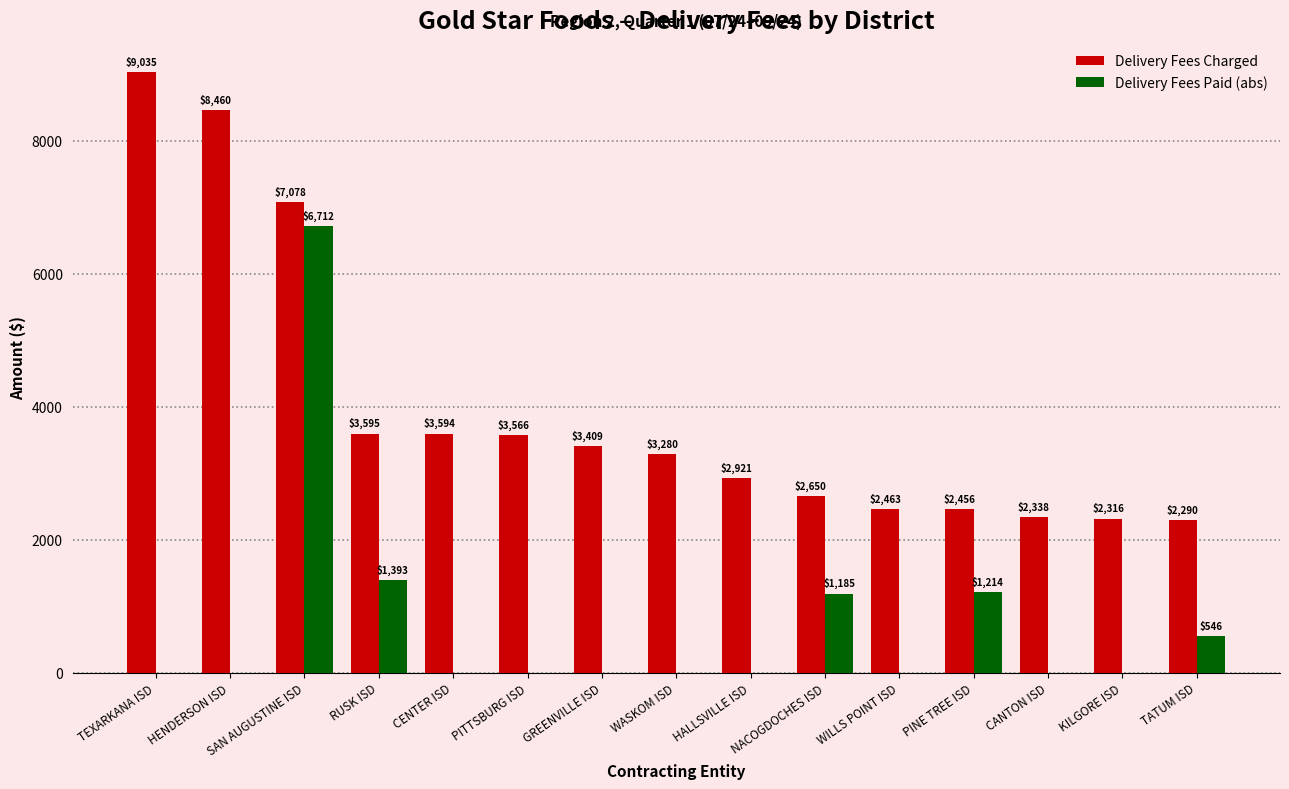

Is the value of Delivery Fees Paid (abs) at PITTSBURG ISD greater than the value of Delivery Fees Charged at TATUM ISD?

No